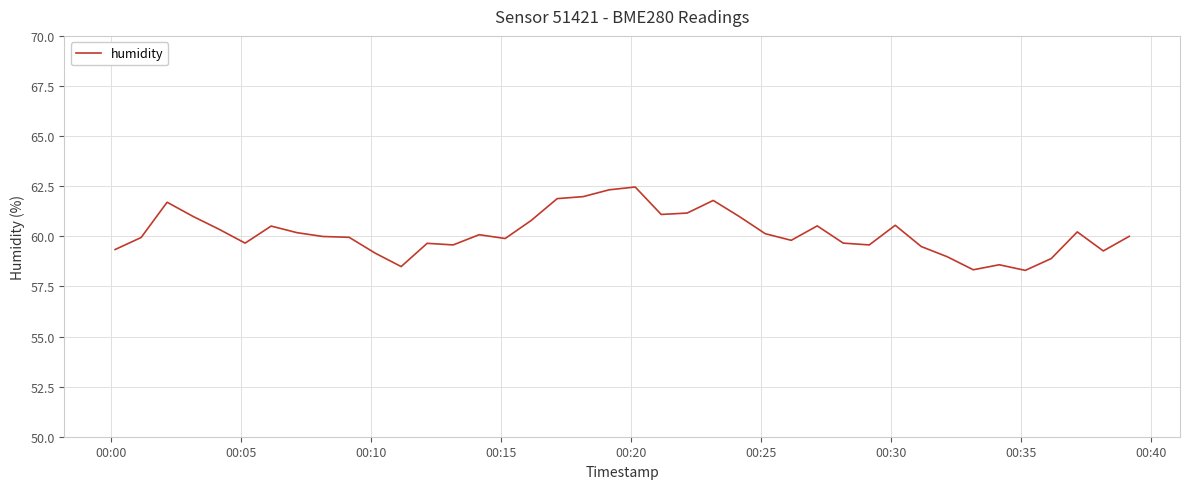

What is the difference between the maximum and minimum values?

4.2